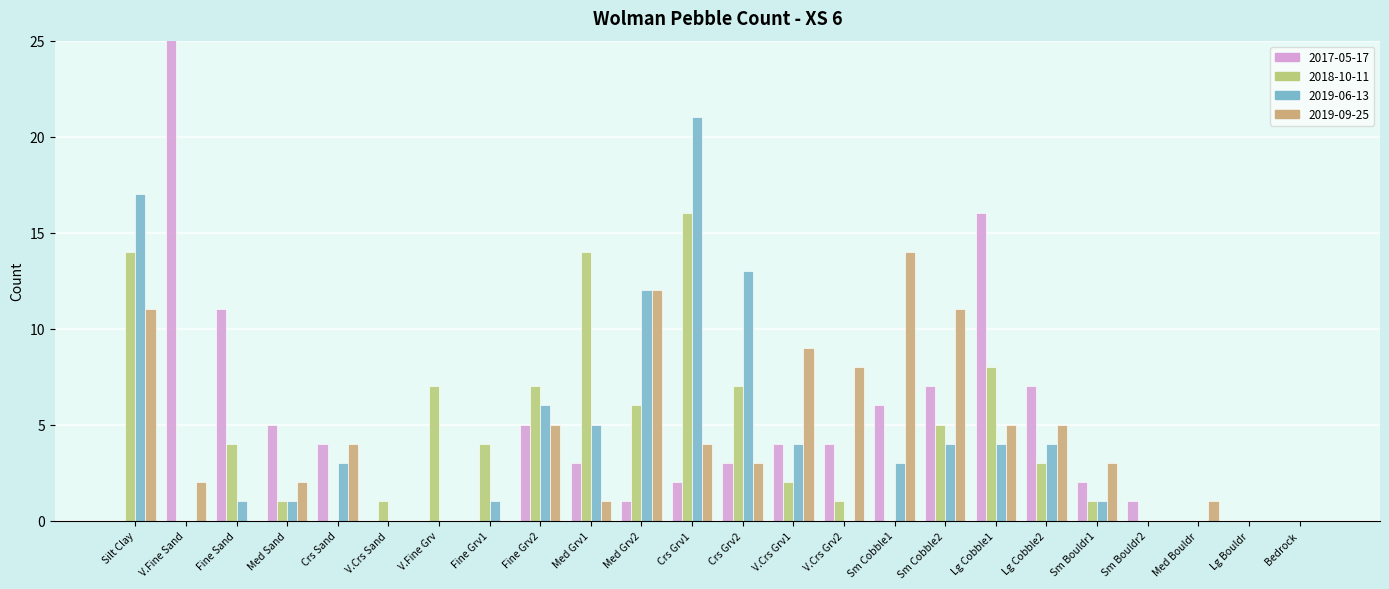

List the series in order of their peak value, lowest first.

2019-09-25, 2018-10-11, 2019-06-13, 2017-05-17